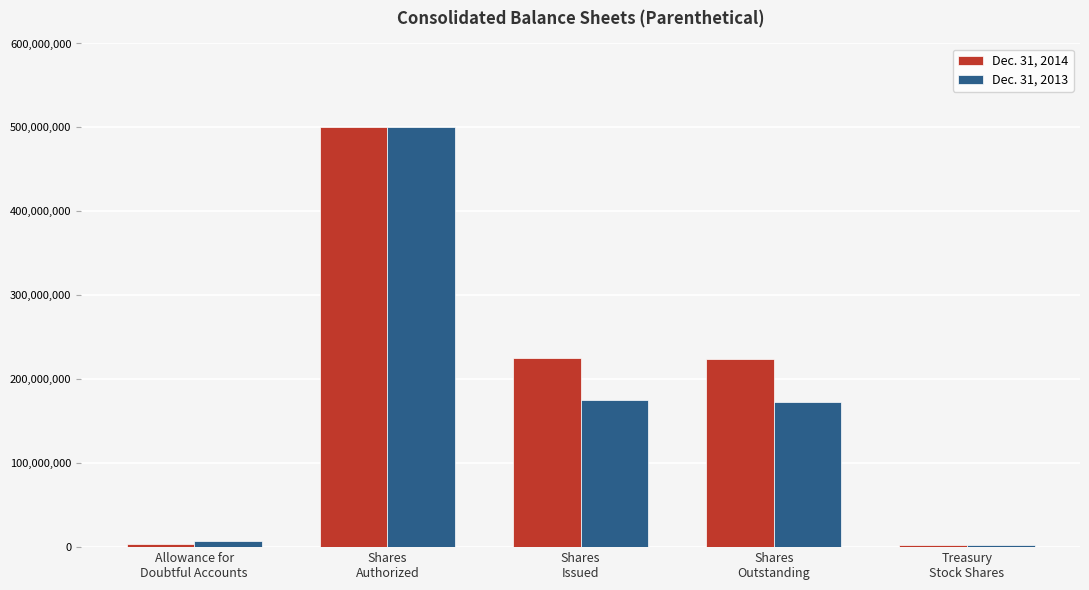

At how many categories does at least one series exceed 71437914?

3